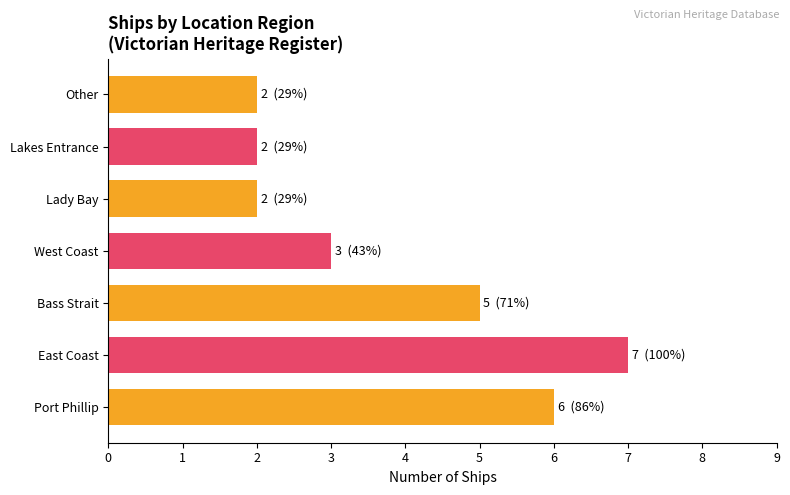

What is the label of the 1st bar from the right?

Other